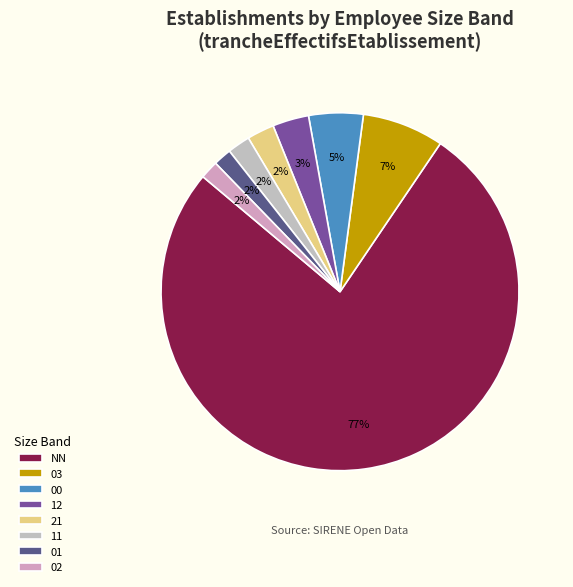

Count the number of slices in the pie.

8